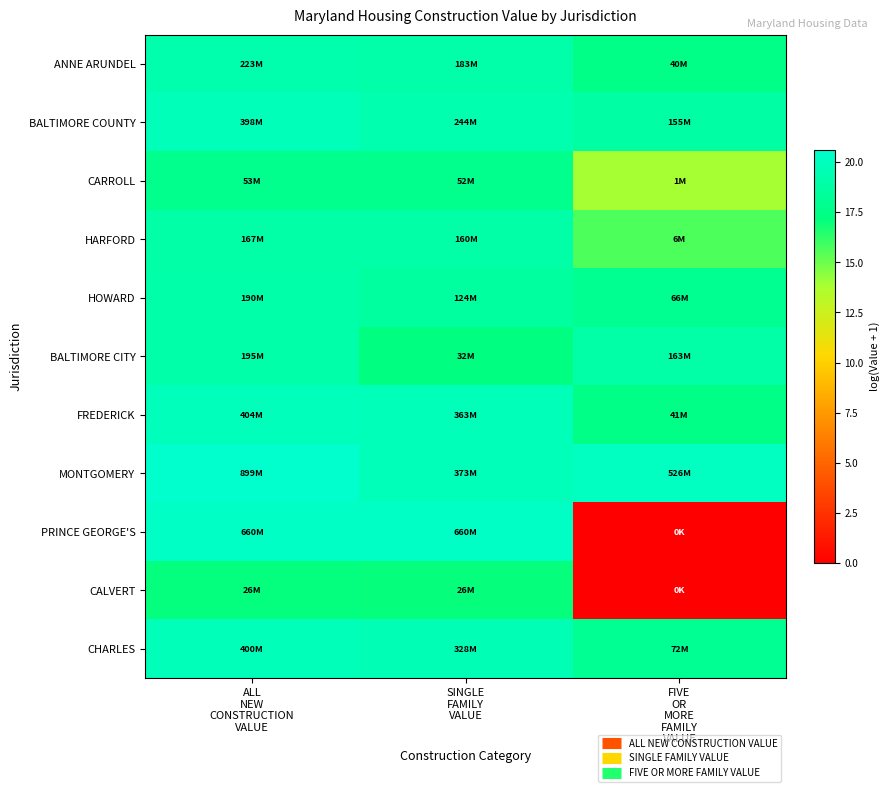

List the series in order of their peak value, highest first.

MONTGOMERY, PRINCE GEORGE'S, FREDERICK, CHARLES, BALTIMORE COUNTY, ANNE ARUNDEL, BALTIMORE CITY, HOWARD, HARFORD, CARROLL, CALVERT